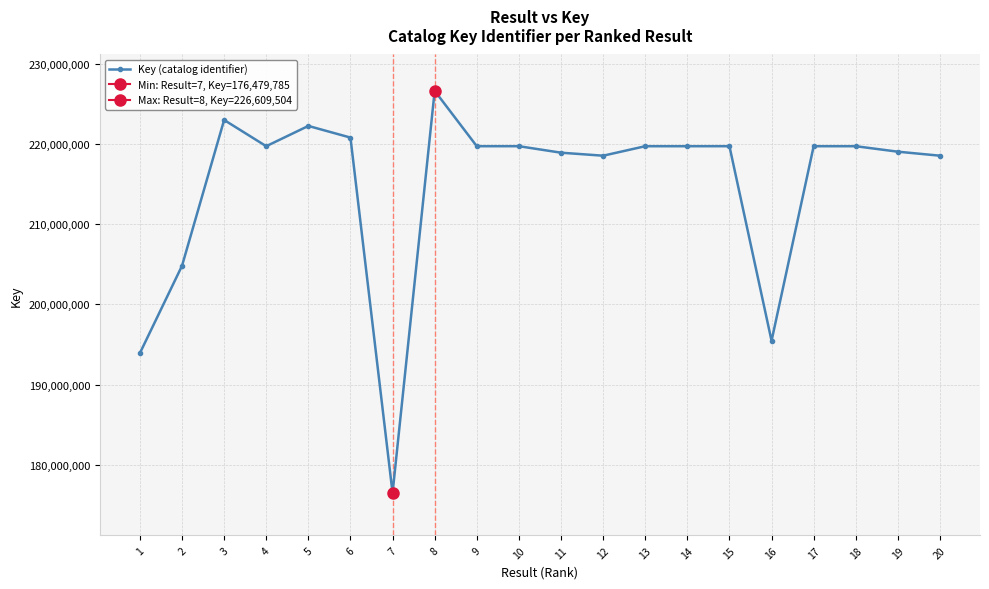

What is the average value?

214793829